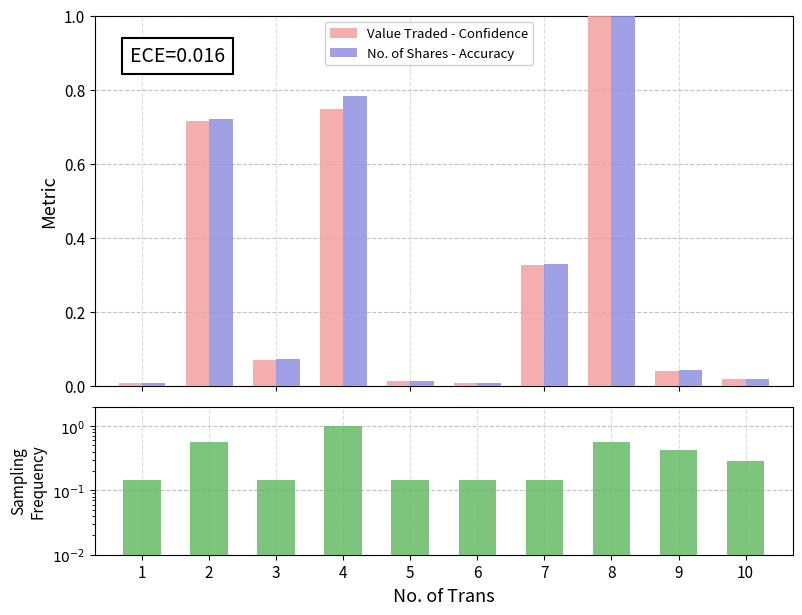

Are the bars grouped side by side (vs. stacked)?

Yes